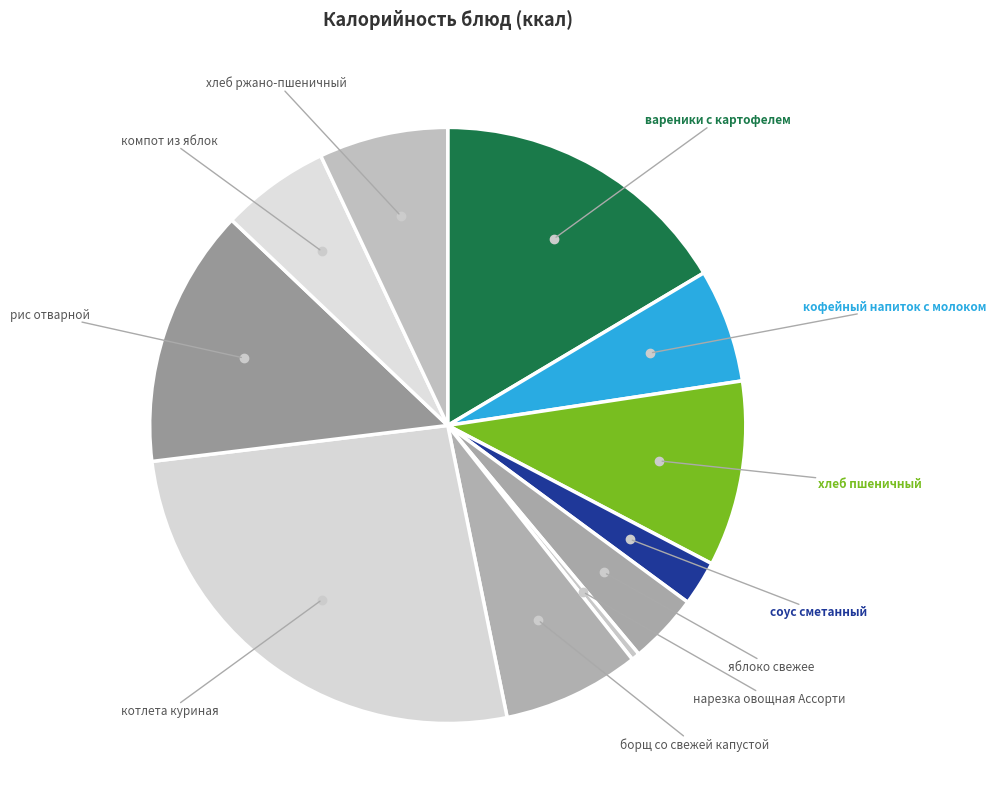

Rank the categories by value from highest to lowest.

котлета куриная, вареники с картофелем, рис отварной, хлеб пшеничный, борщ со свежей капустой, хлеб ржано-пшеничный, кофейный напиток с молоком, компот из яблок, яблоко свежее, соус сметанный, нарезка овощная Ассорти